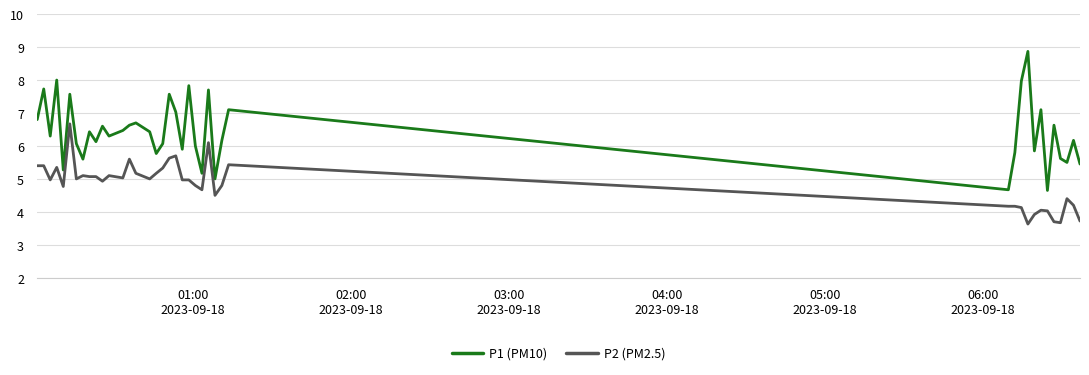

Count the number of data series in this chart.

2